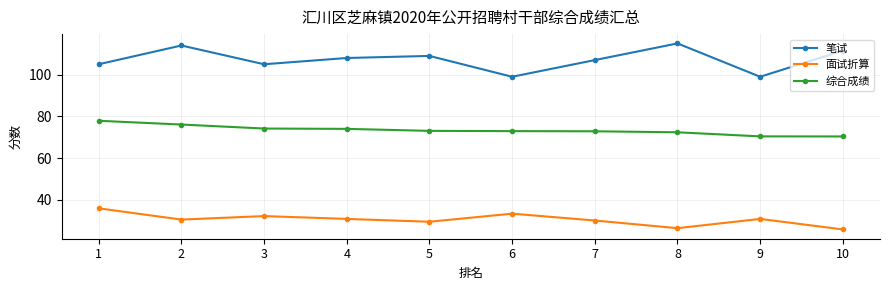

Rank the series by their average value, from lowest to highest.

面试折算, 综合成绩, 笔试